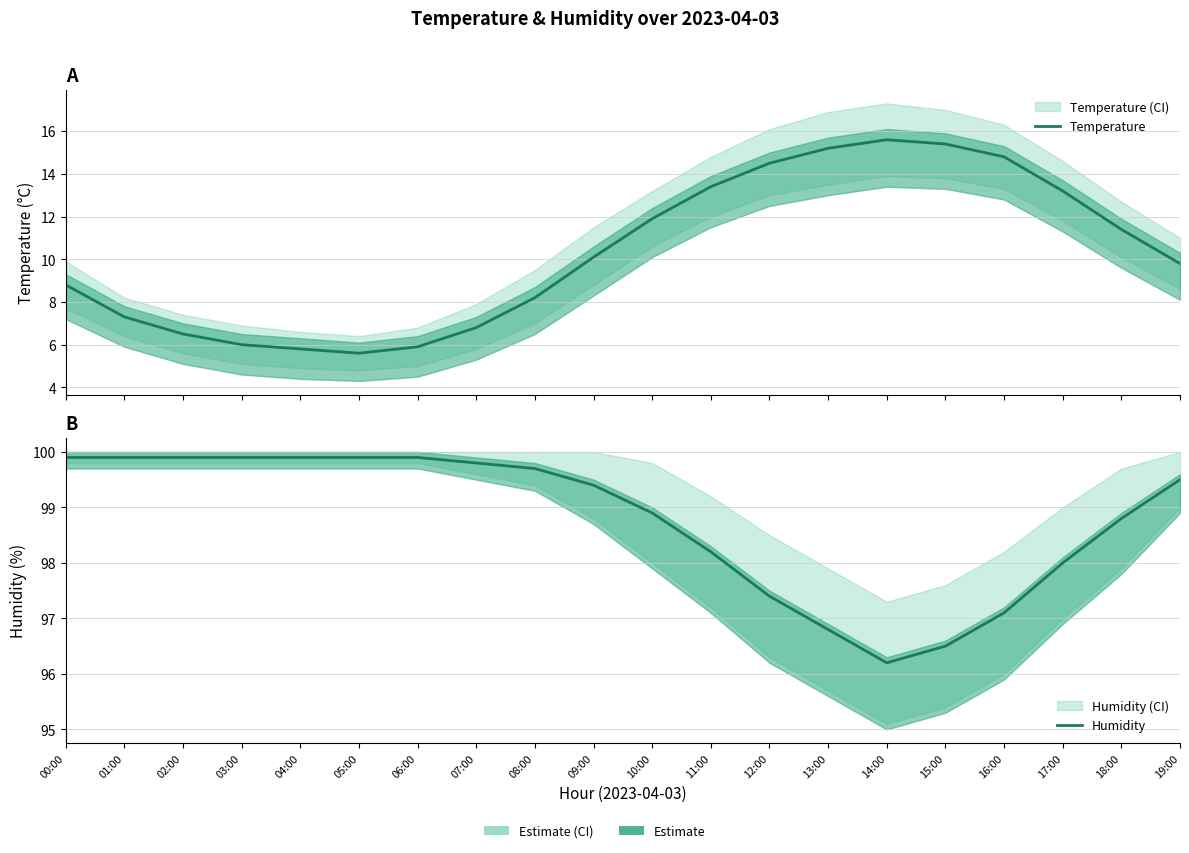

The value of Humidity at 18:00 is 43.4. True or false?

False